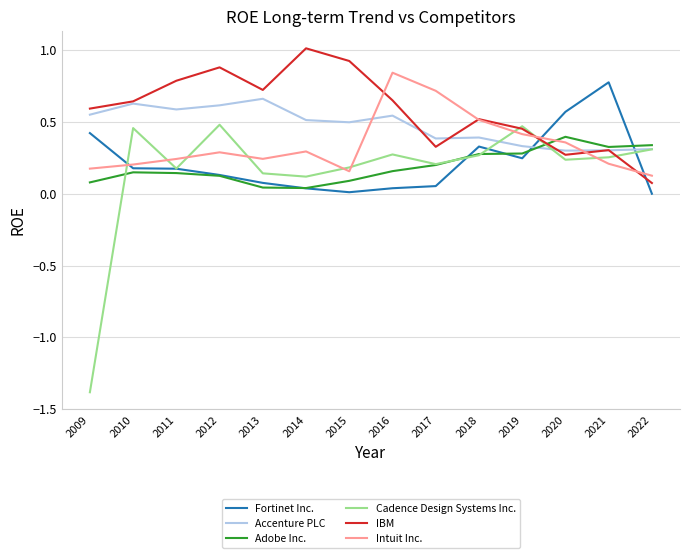

Which series has the widest spread of values?

Cadence Design Systems Inc.